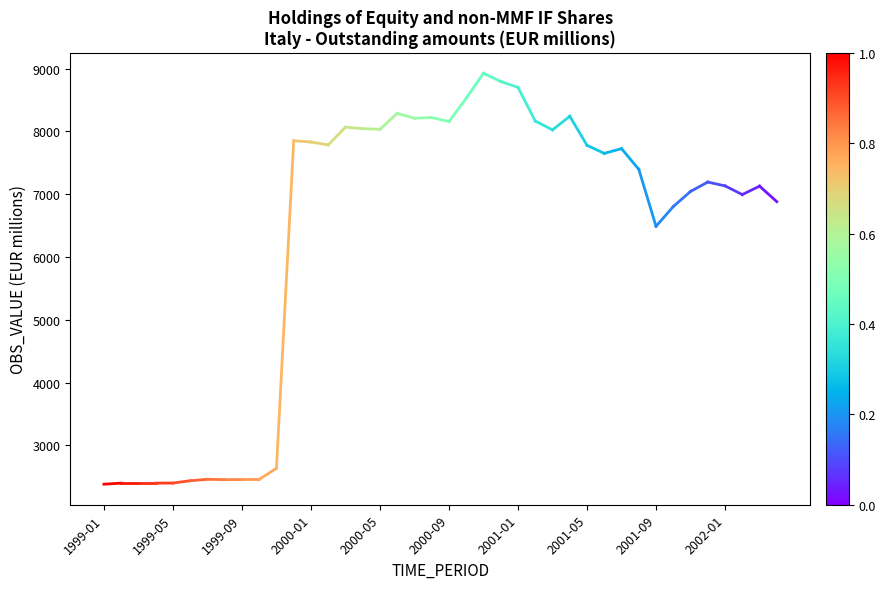

At which category does the chart reach its minimum across all series?

1999-01